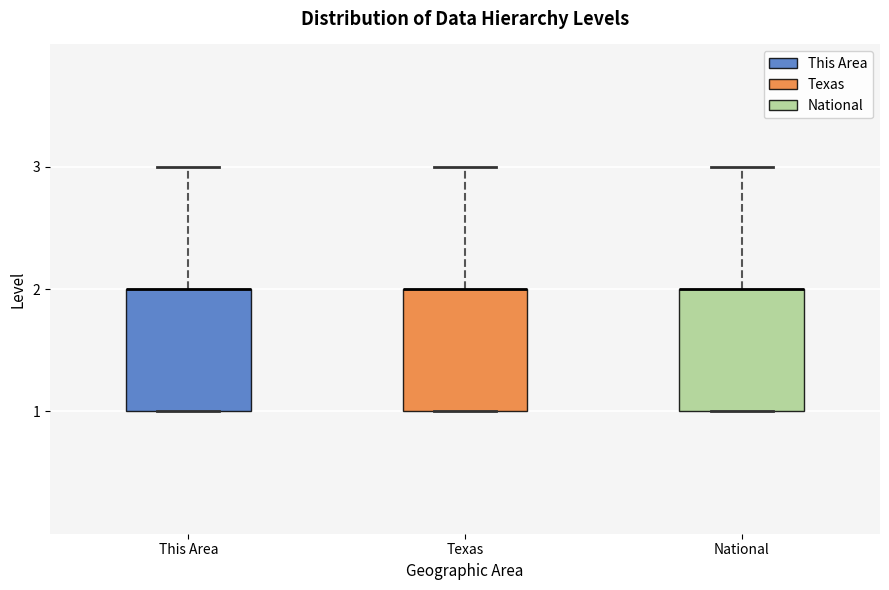

Reading left to right, transcribe this box plot: for each box, give where its median line is, the range the box spans, and where its two whiskers end, as read against the y-axis. The values are not printed on the chart, so give them approximately, as read against the axis.

This Area: median 2 (drawn on the box's upper edge), box 1 to 2, whiskers 1 to 3
Texas: median 2 (drawn on the box's upper edge), box 1 to 2, whiskers 1 to 3
National: median 2 (drawn on the box's upper edge), box 1 to 2, whiskers 1 to 3